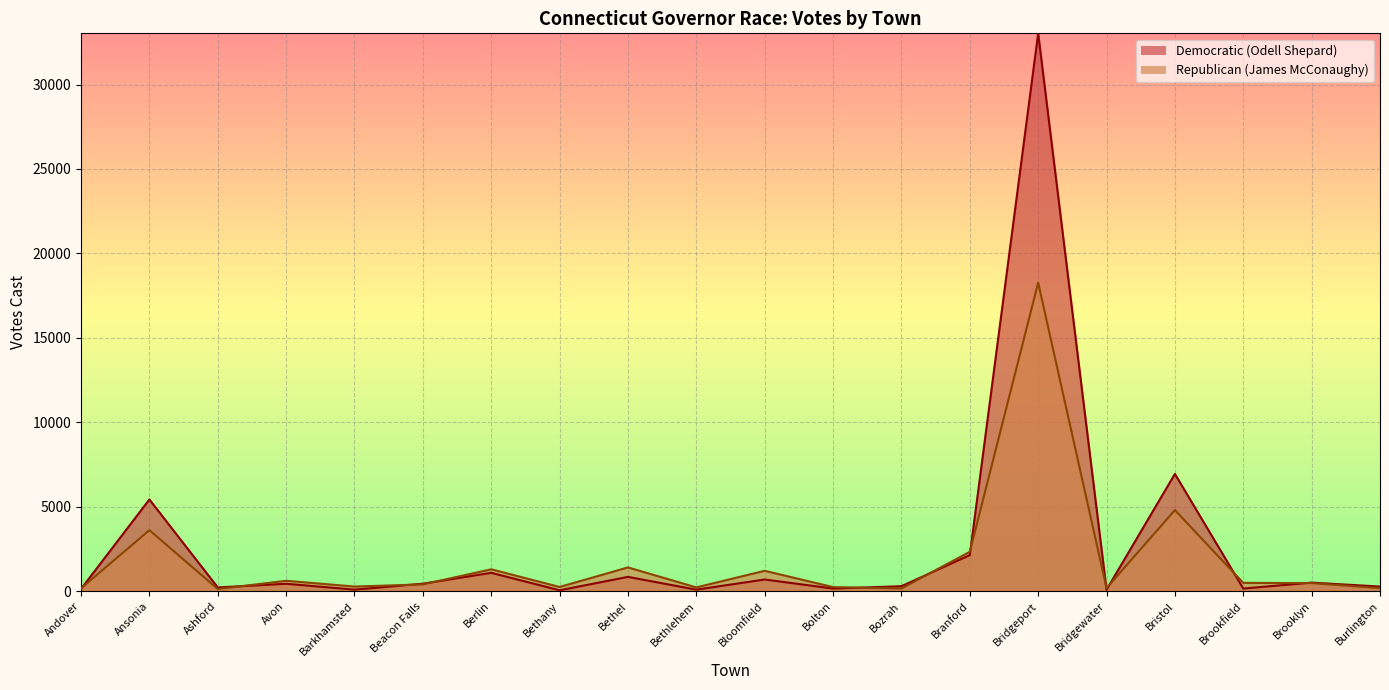

What is the sum of the Democratic (Odell Shepard) values at Ashford and Andover?

371